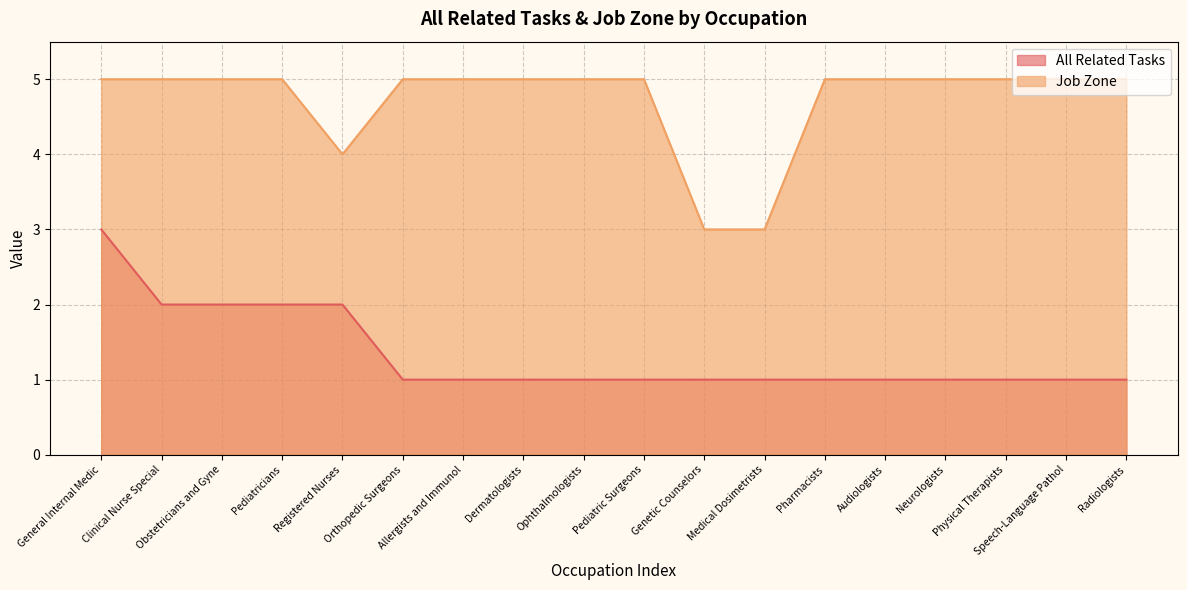

What is the average value of the All Related Tasks series?

1